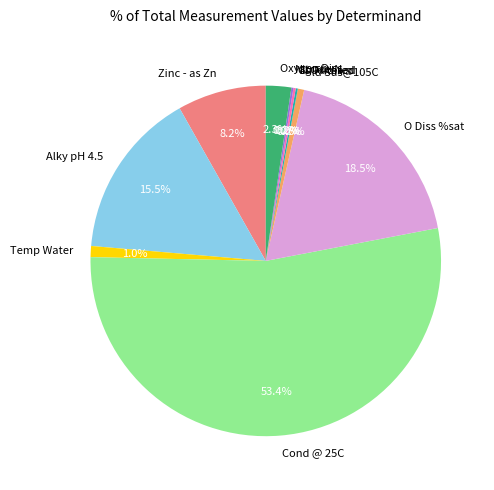

To the nearest percent, what portion does Zinc - as Zn represent?

8%